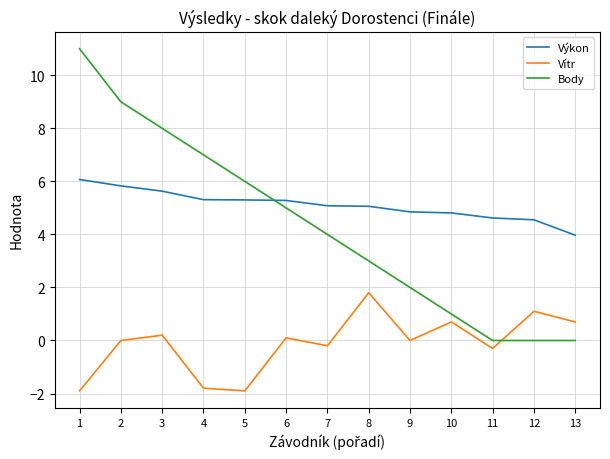

Which series has the largest range (max minus min)?

Body